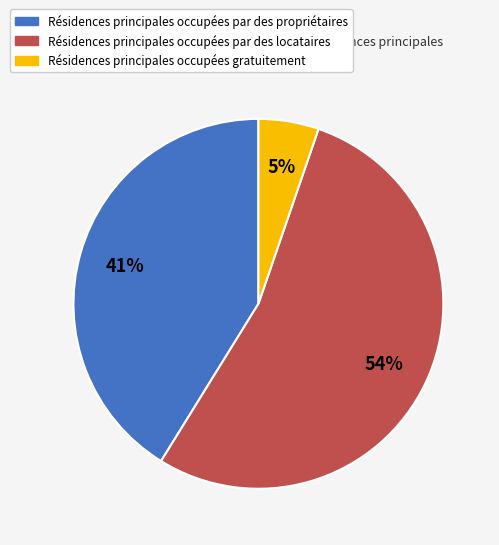

To the nearest percent, what is the average slice percentage?

33%